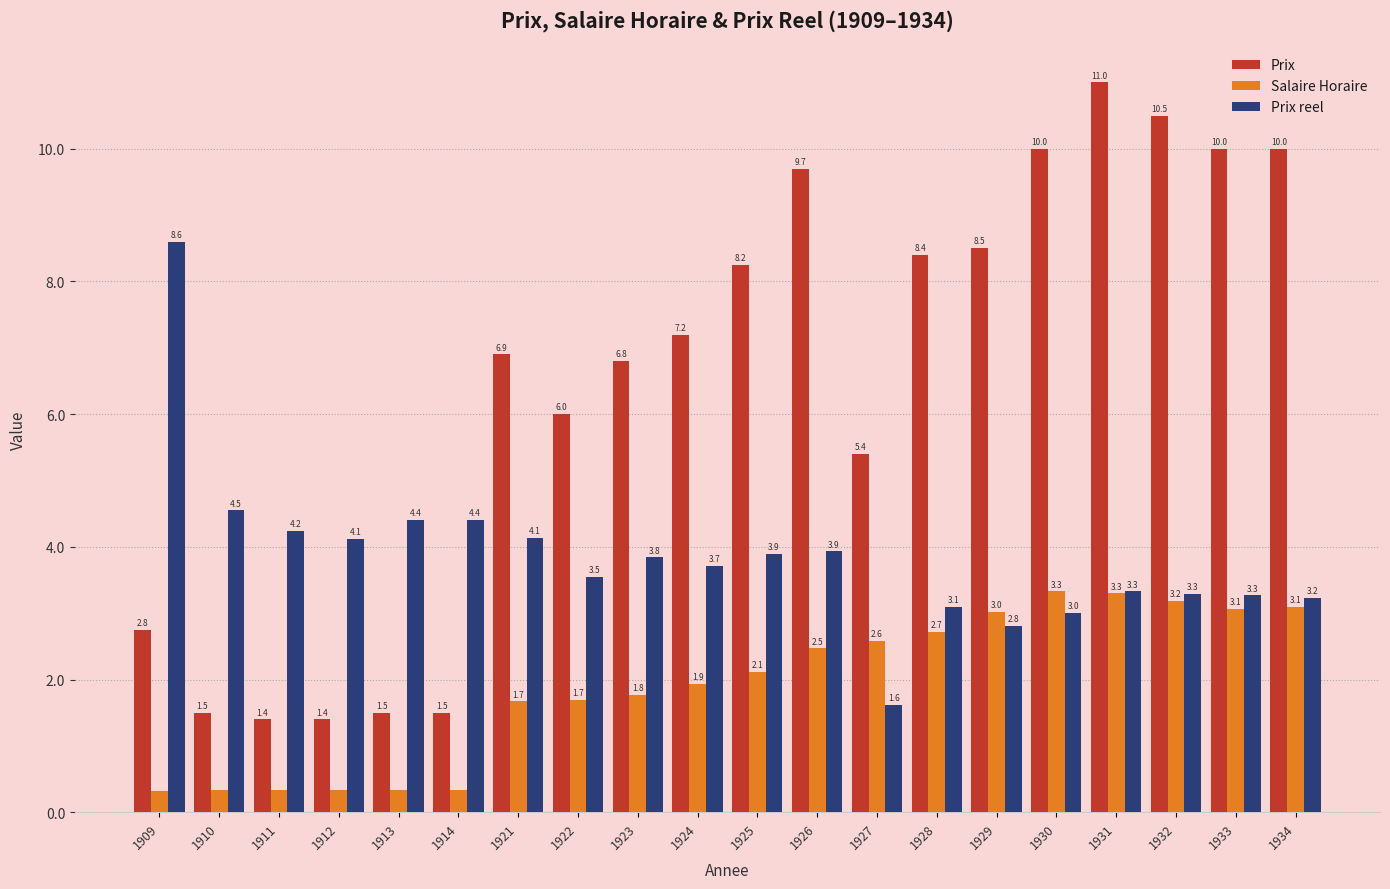

Rank the series by their average value, from highest to lowest.

Prix, Prix reel, Salaire Horaire